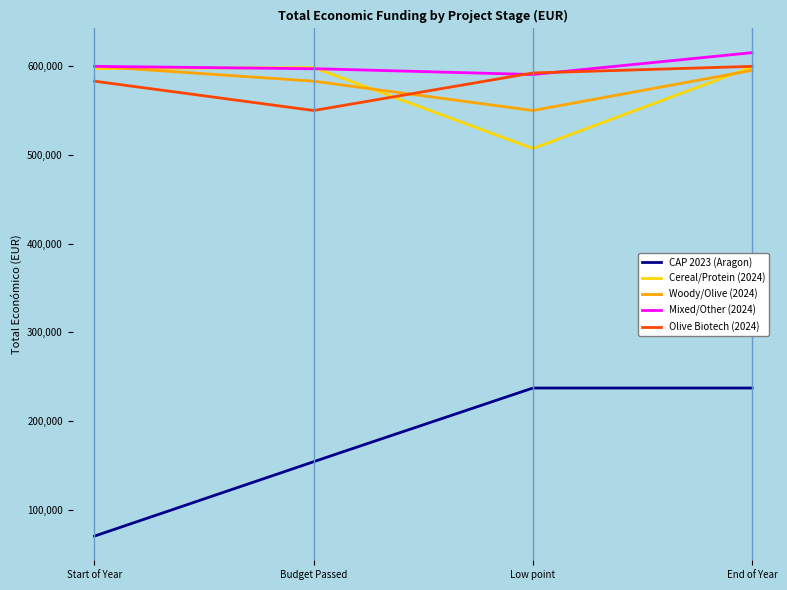

Which series has the largest range (max minus min)?

CAP 2023 (Aragon)